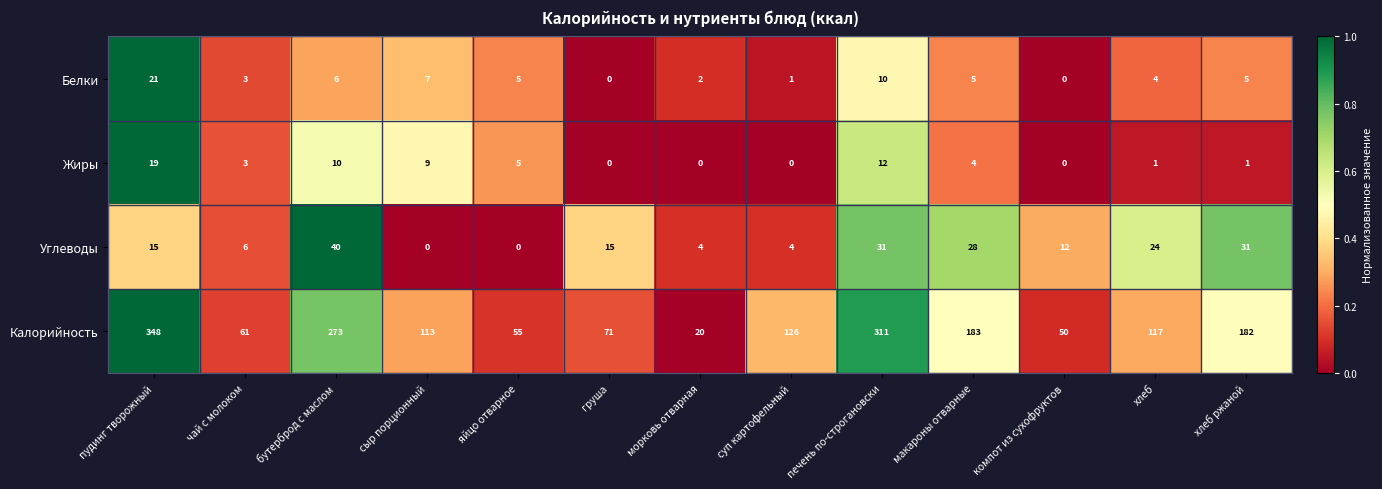

What is the total value across all series at макароны отварные?

220